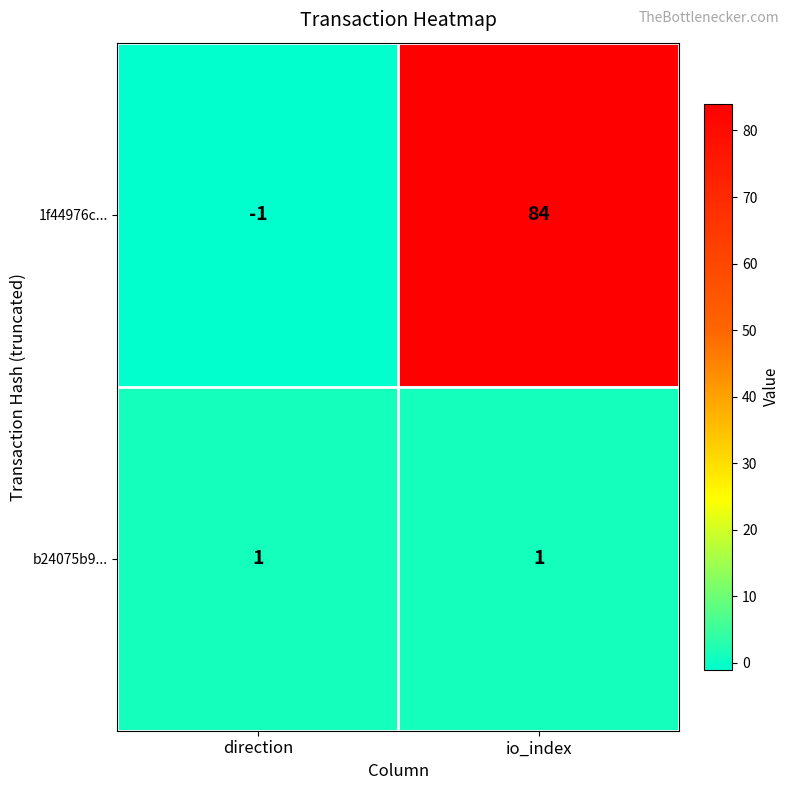

The b24075b9... series shows 1 at direction. True or false?

True